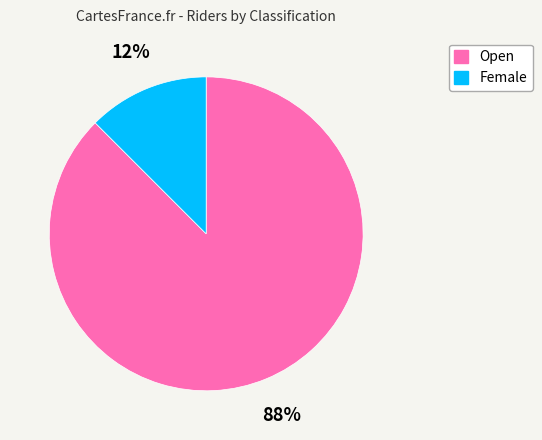

Rank the categories by value from lowest to highest.

Female, Open